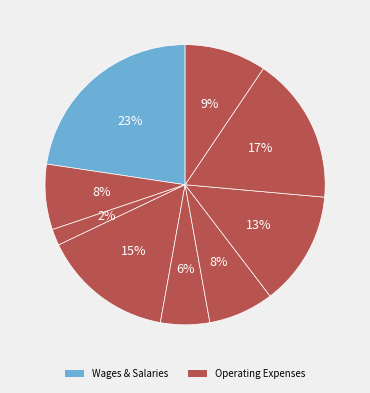

Count the number of slices in the pie.

9